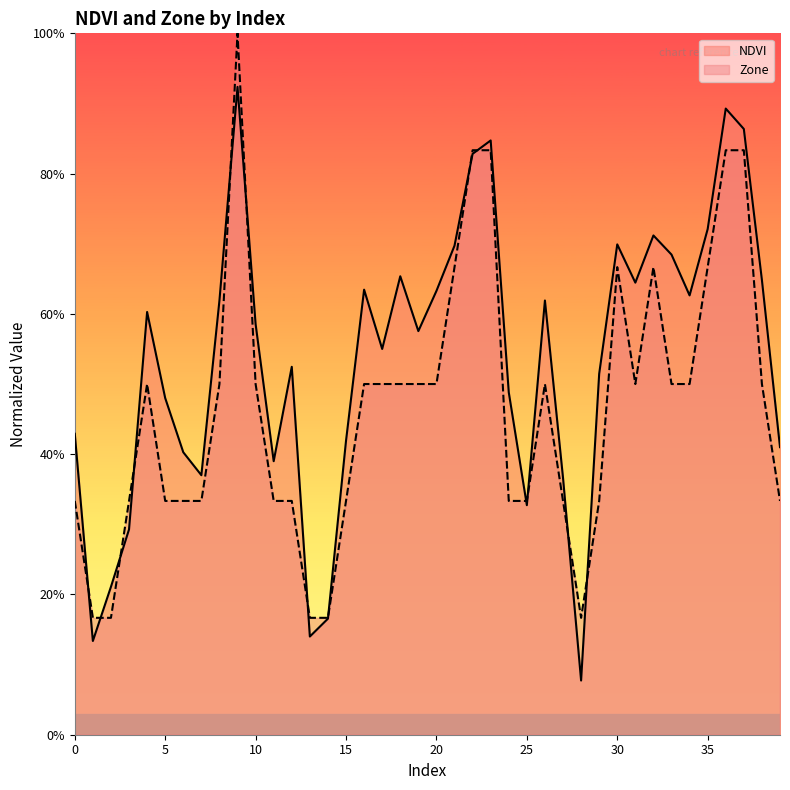

Which series has the largest total across all categories?

NDVI